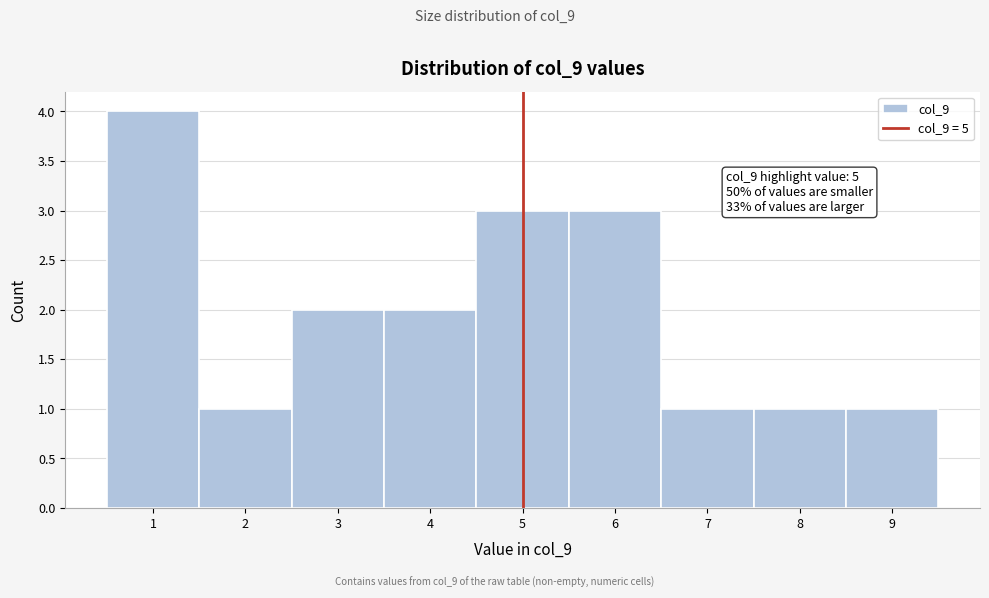

Over which range of the x-axis is the bar tallest?

0.5 to 1.5